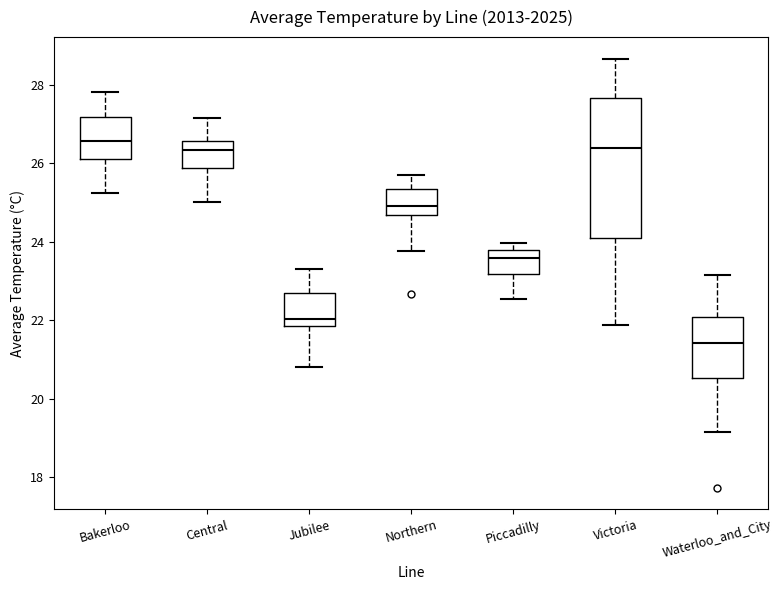

Comparing the boxes themselves (not the whiskers), which one is the tallest?

Victoria